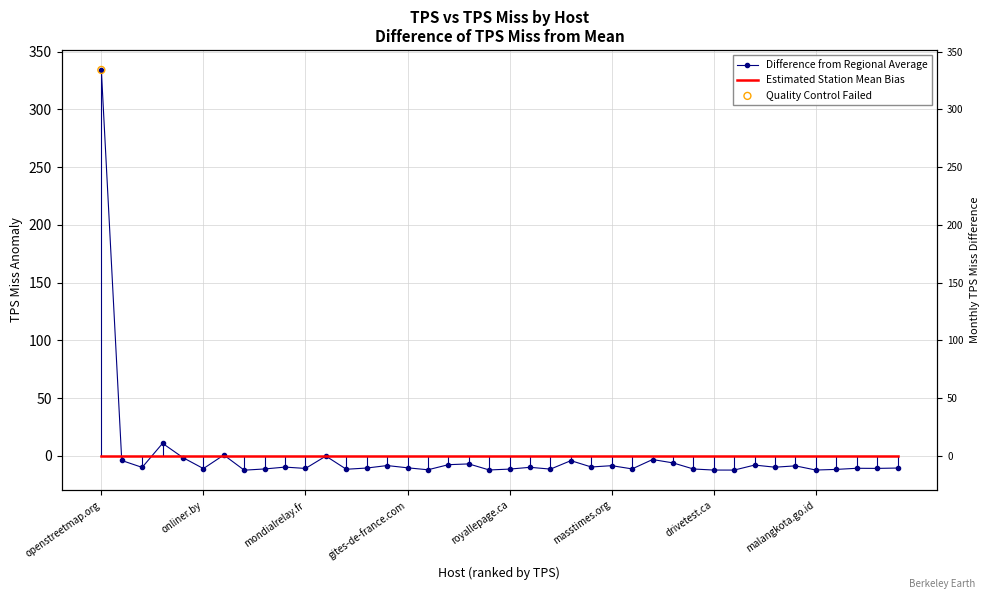

Is the value of Difference from Regional Average at 17 greater than the value of Estimated Station Mean Bias at 20?

No